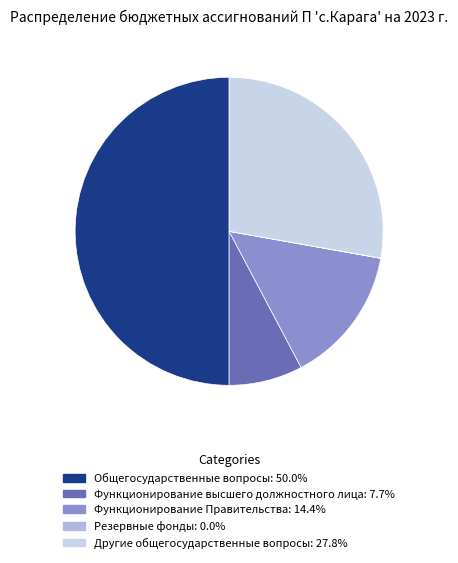

Is it true that Функционирование Правительства is 14% of the pie?

True